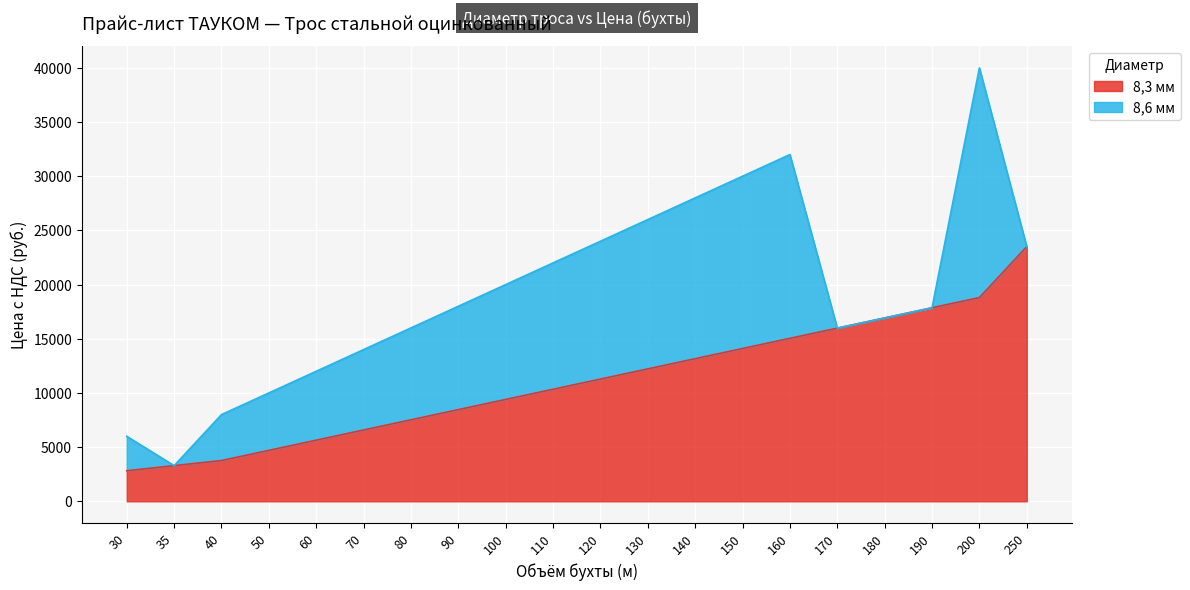

What is the change in value from 40 to 120?

+7520